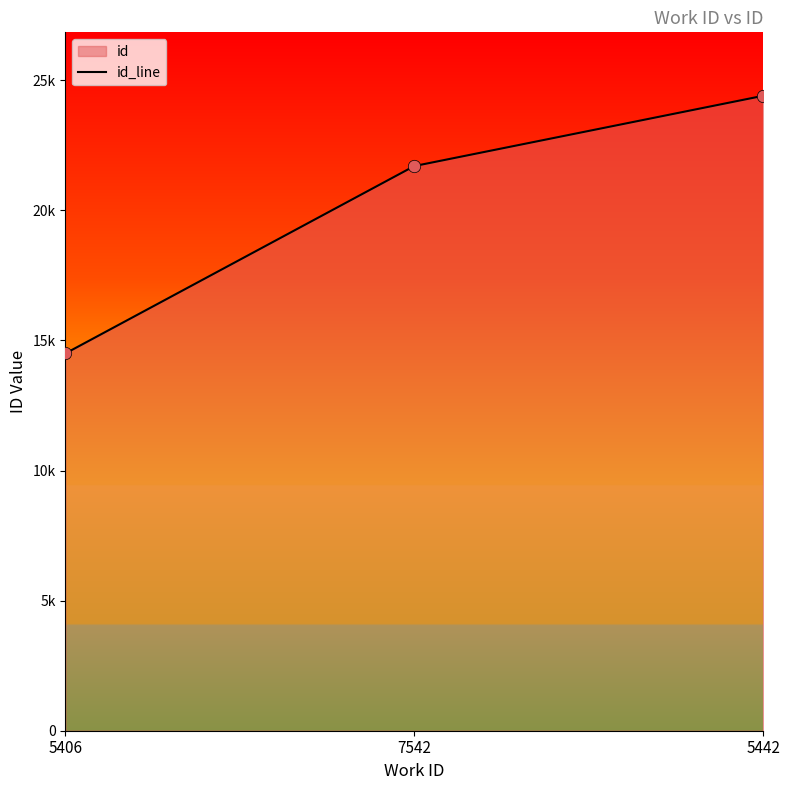

What is the change in value from 7542 to 5442?

+2700